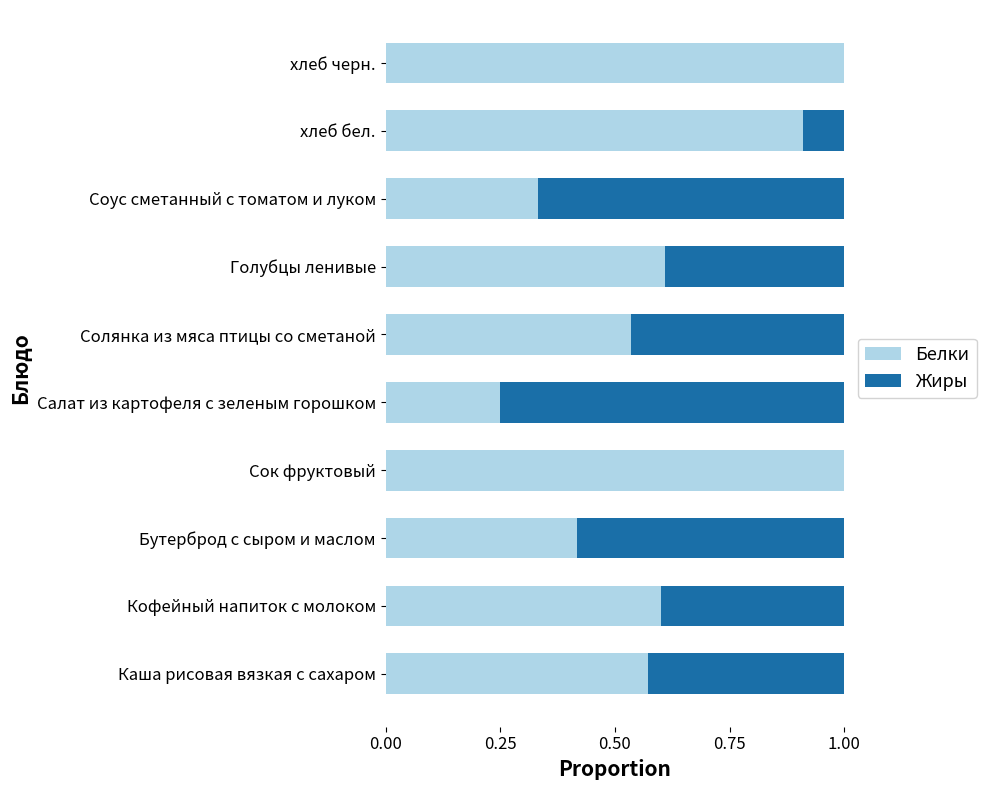

What is the total value across all series at Салат из картофеля с зеленым горошком?

1.0